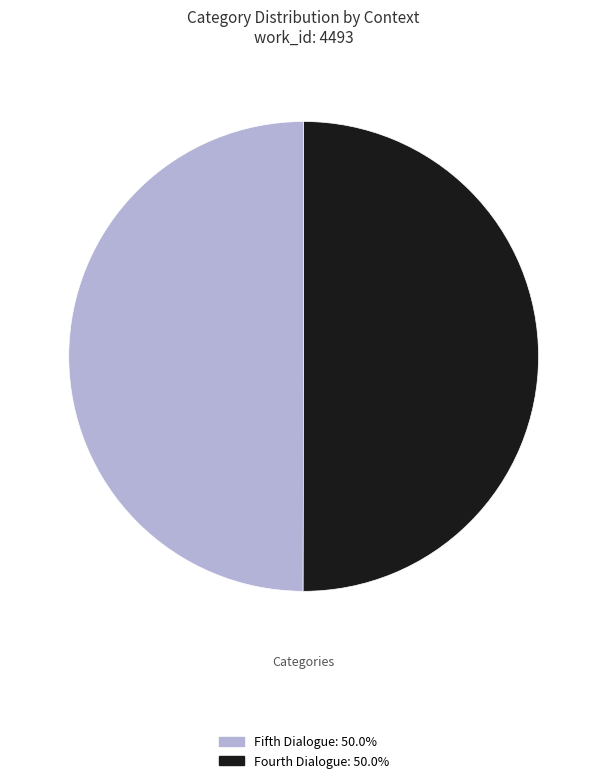

How many slices are in this pie chart?

2